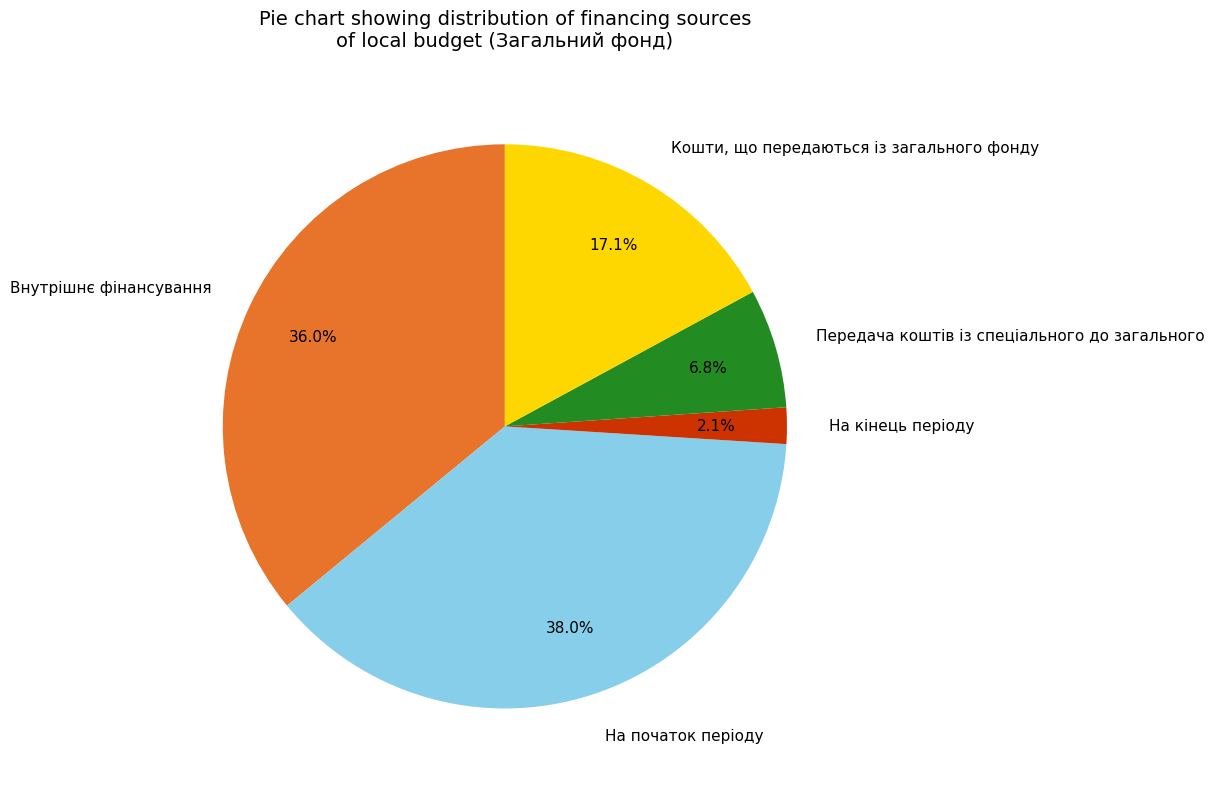

To the nearest percent, what percentage of the pie is Внутрішнє фінансування?

36%